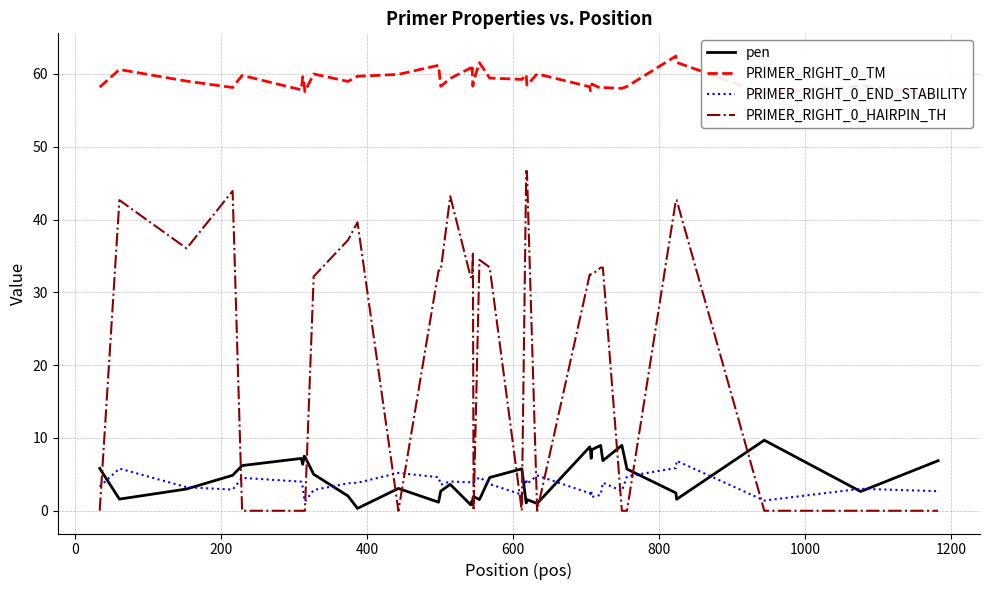

What is the highest value of the PRIMER_RIGHT_0_END_STABILITY series?

6.9